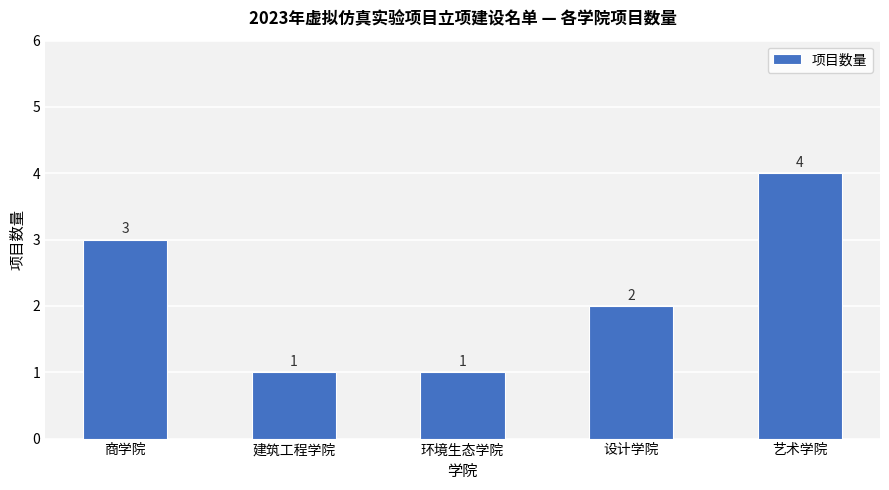

What is the greatest value displayed?

4